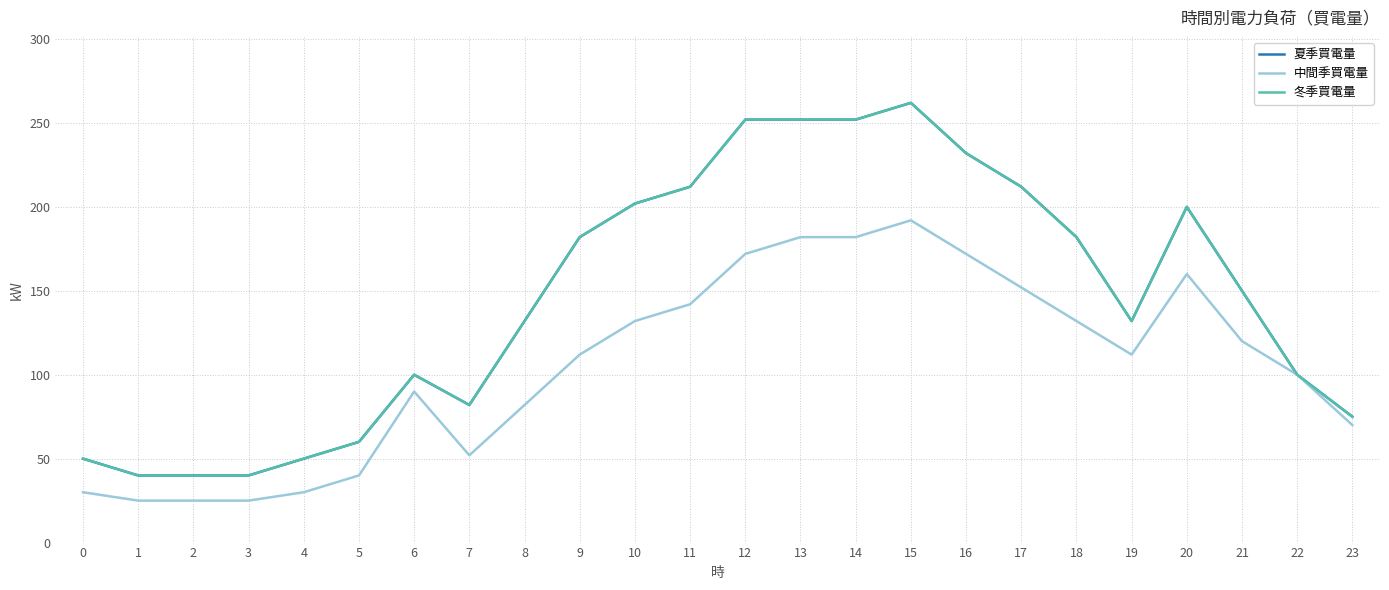

True or false: 夏季買電量 and 冬季買電量 intersect in this chart.

False